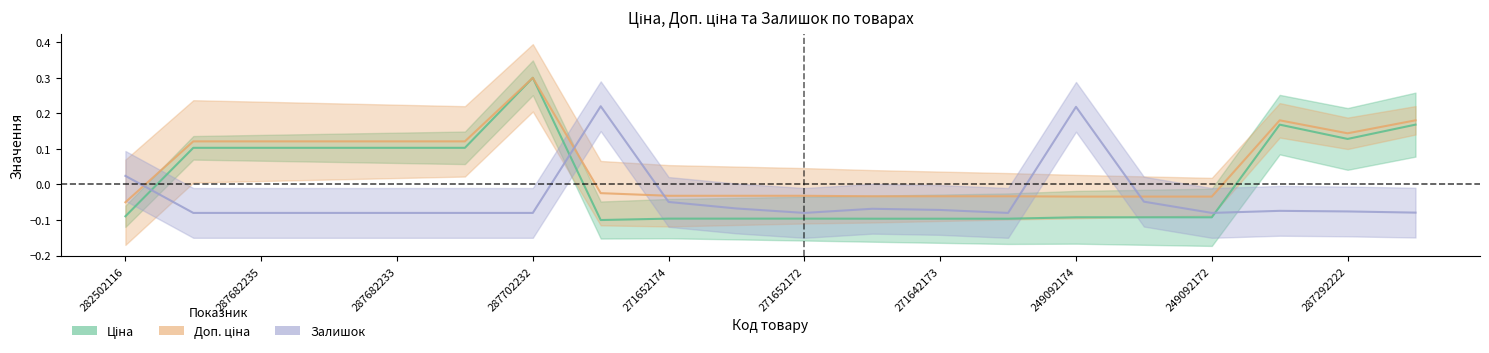

At which label does Ціна first exceed 0?

287682235